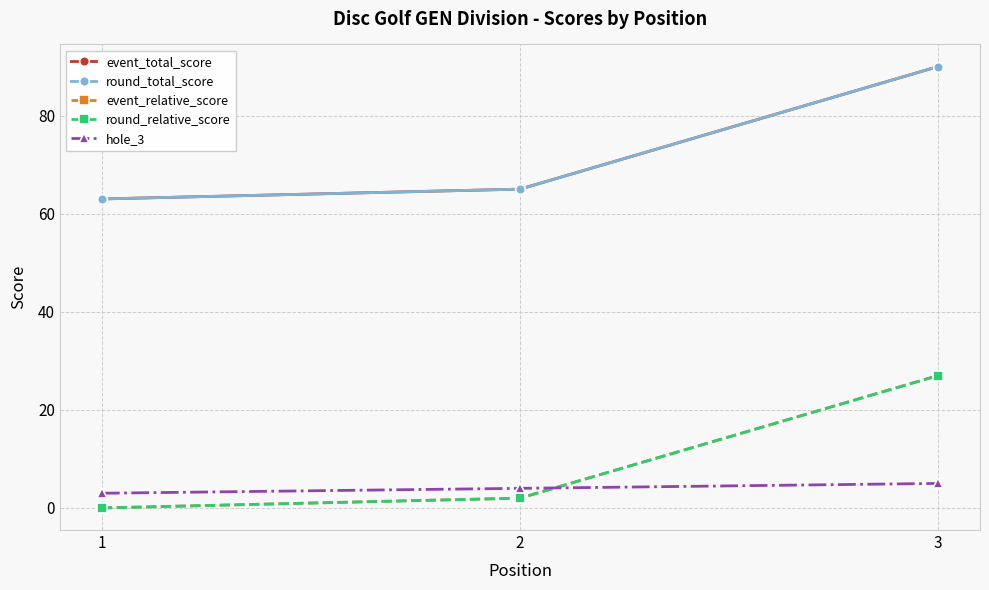

Is this an area chart (filled region under the line)?

No